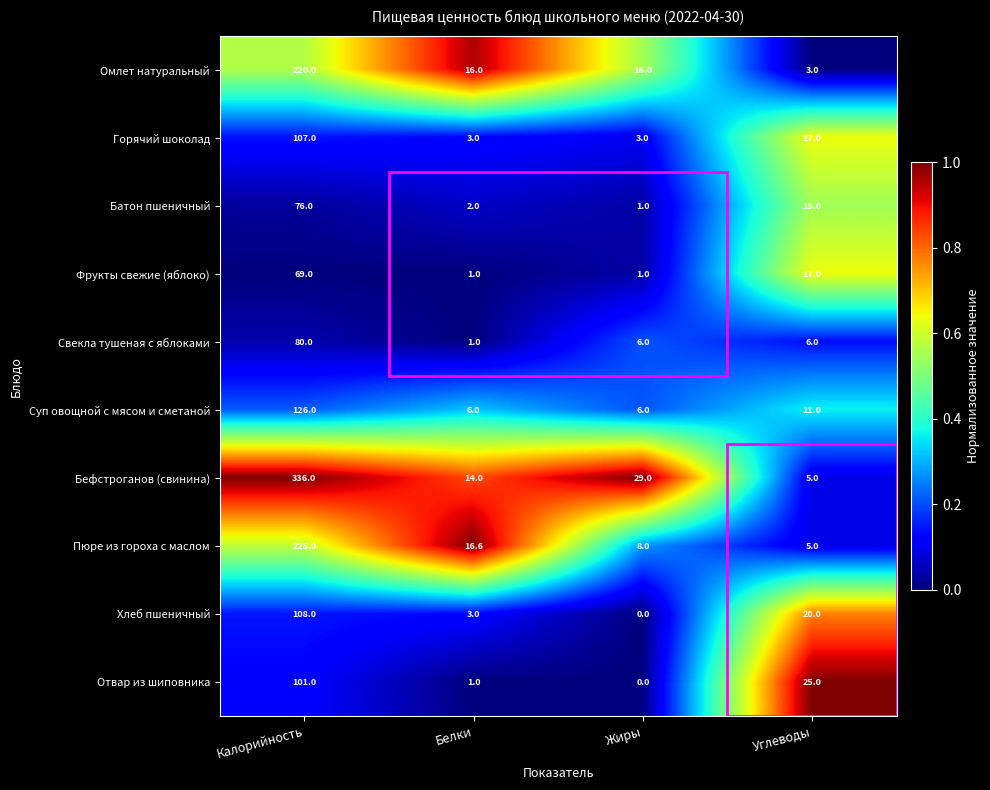

At which category is the sum across all series the highest?

Калорийность